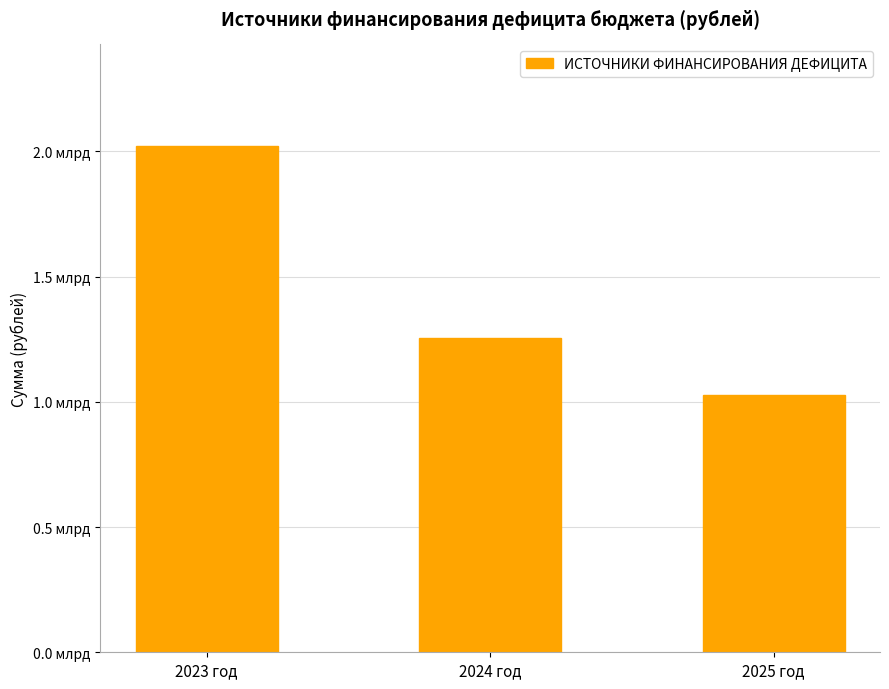

Does the chart contain any negative values?

No